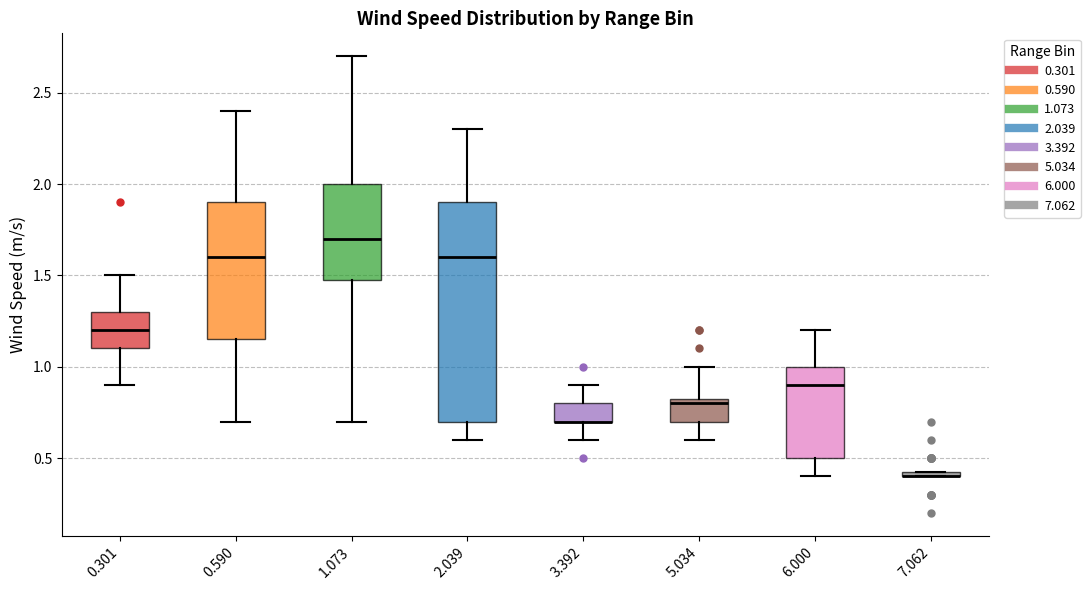

Where does the lower whisker of the box at x = 3.392 end on the y-axis? The values are not printed on the chart, so give them approximately, as read against the axis.

0.60